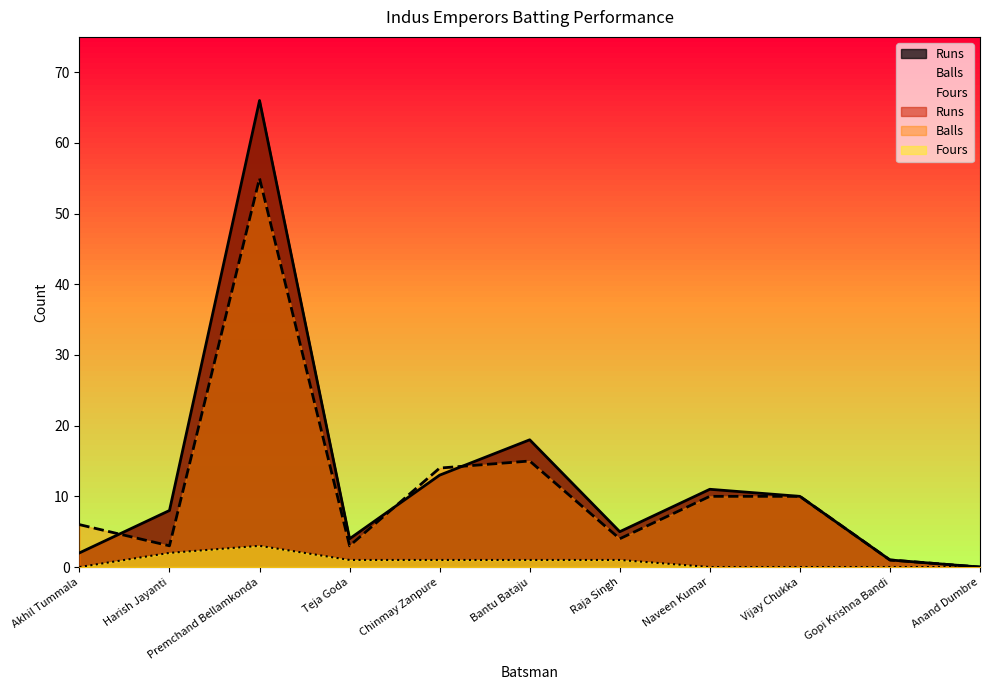

Between Chinmay Zanpure and Vijay Chukka, which series saw the biggest shift?

Balls